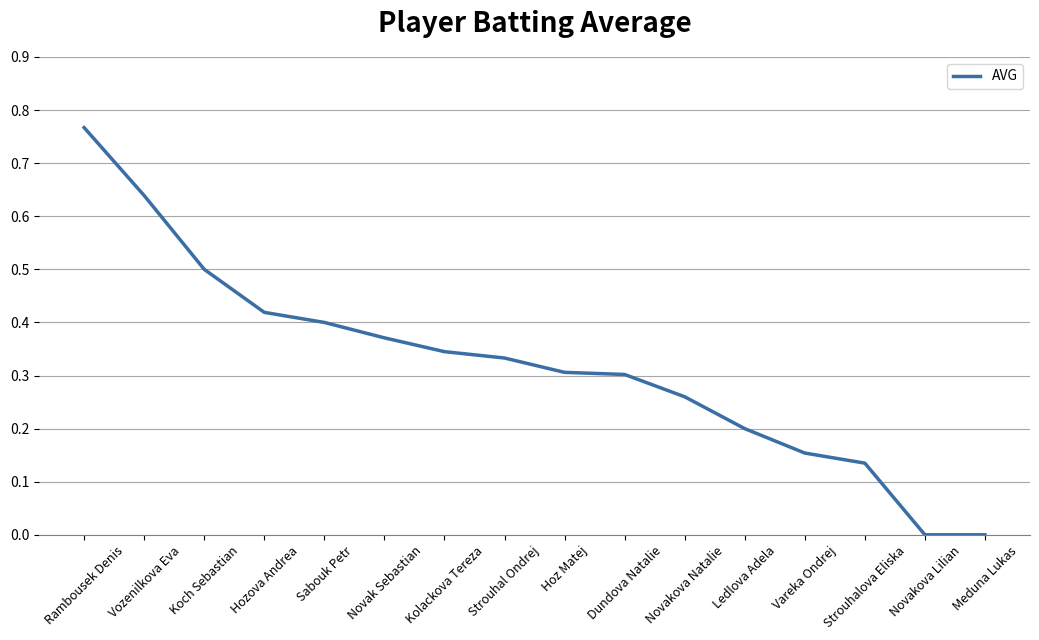

Is it true that the value at Meduna Lukas is -0.3?

False